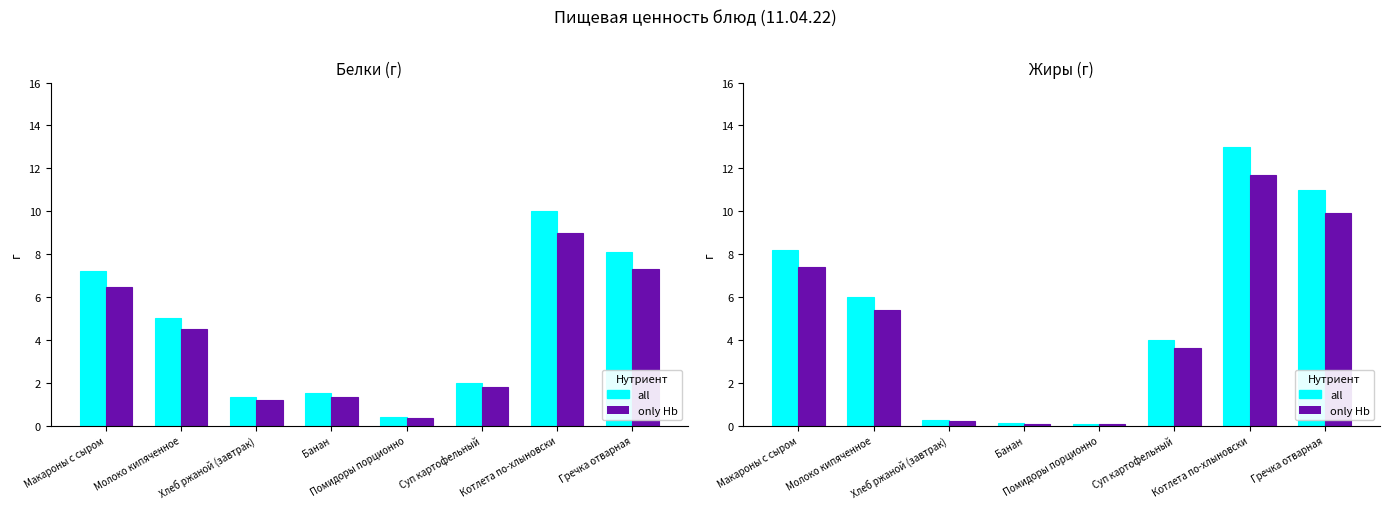

How many bars are there in each group?

2